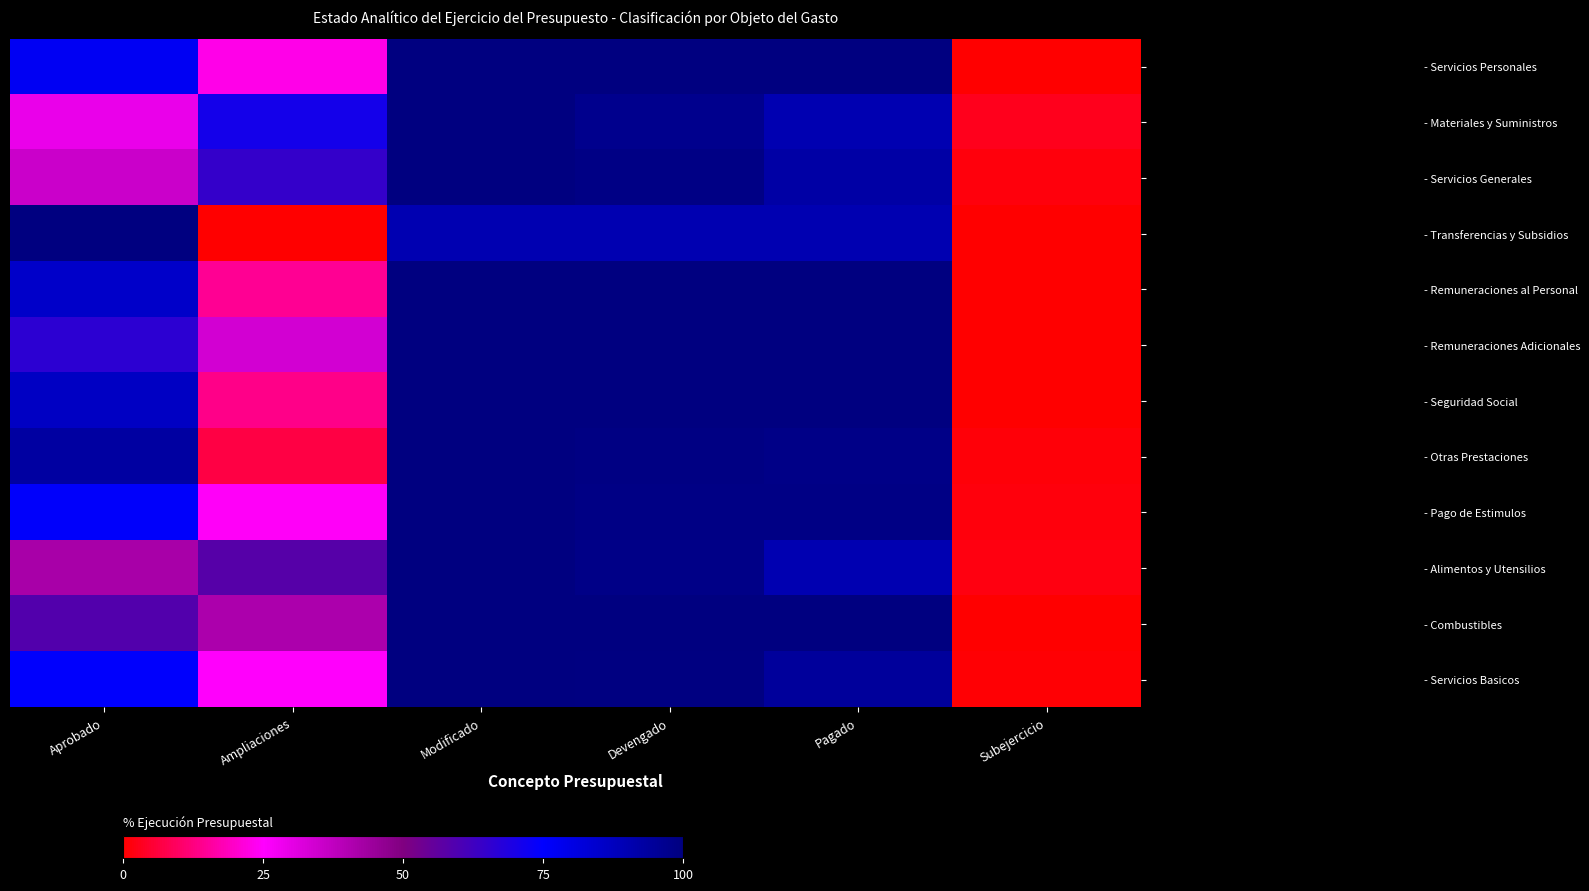

What is the difference between the highest and lowest values at Pagado?

10.1